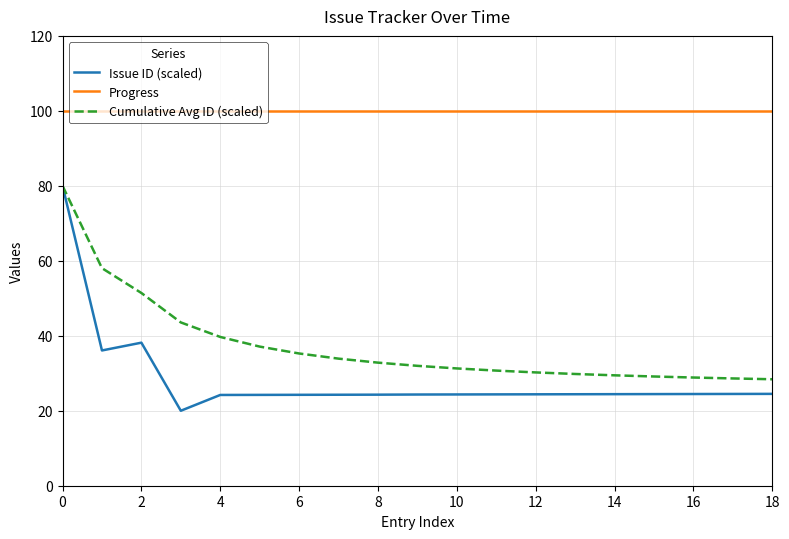

At how many categories does at least one series exceed 67?

19